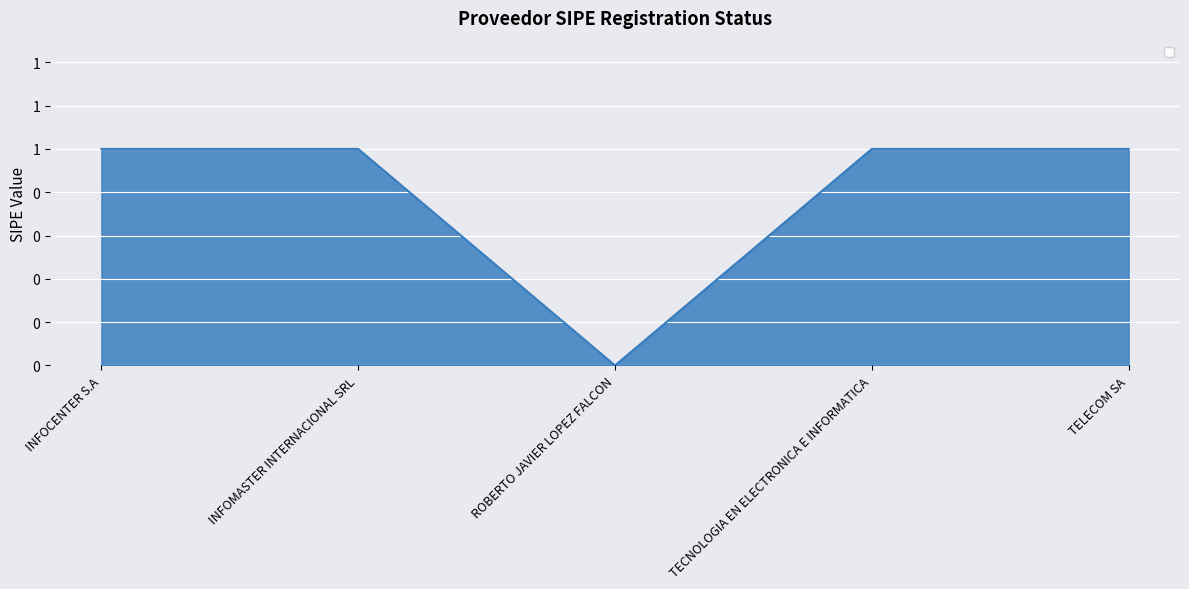

Reading left to right, list all the values displayed in this chart.

1	1	0	1	1